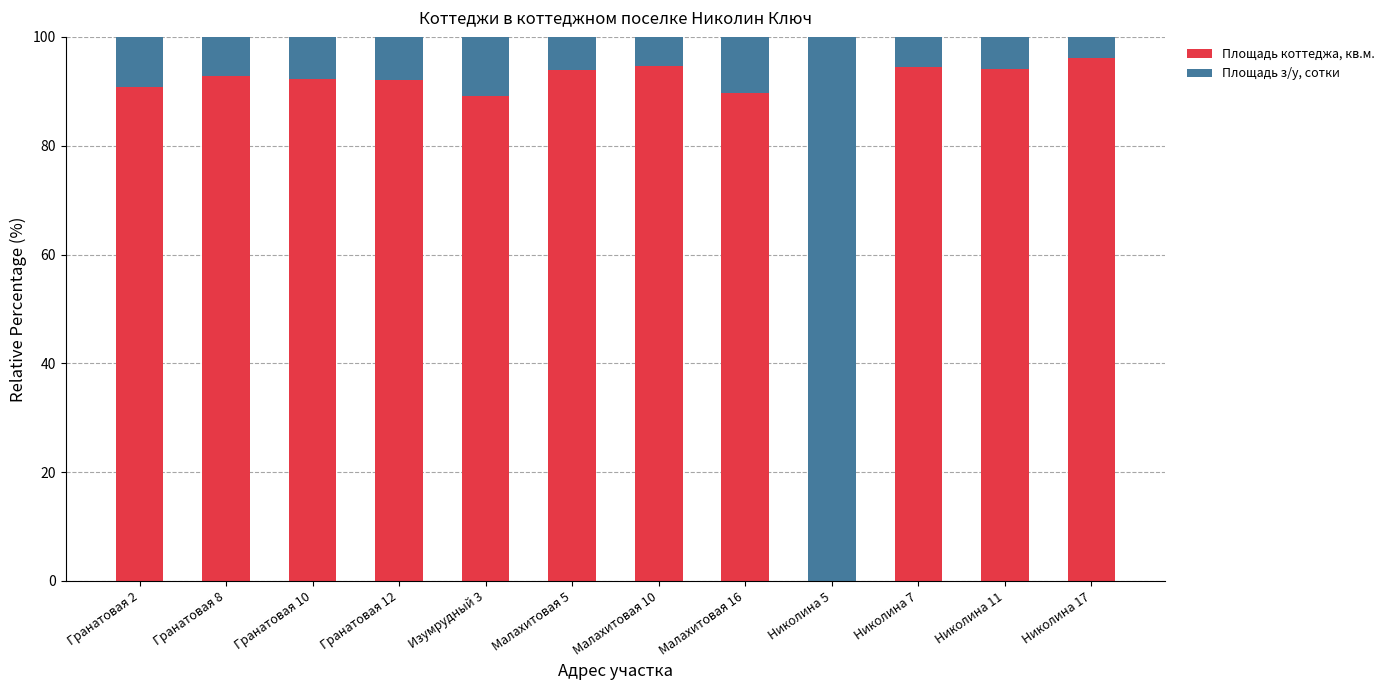

What is the maximum value for Площадь коттеджа, кв.м.?

96.2